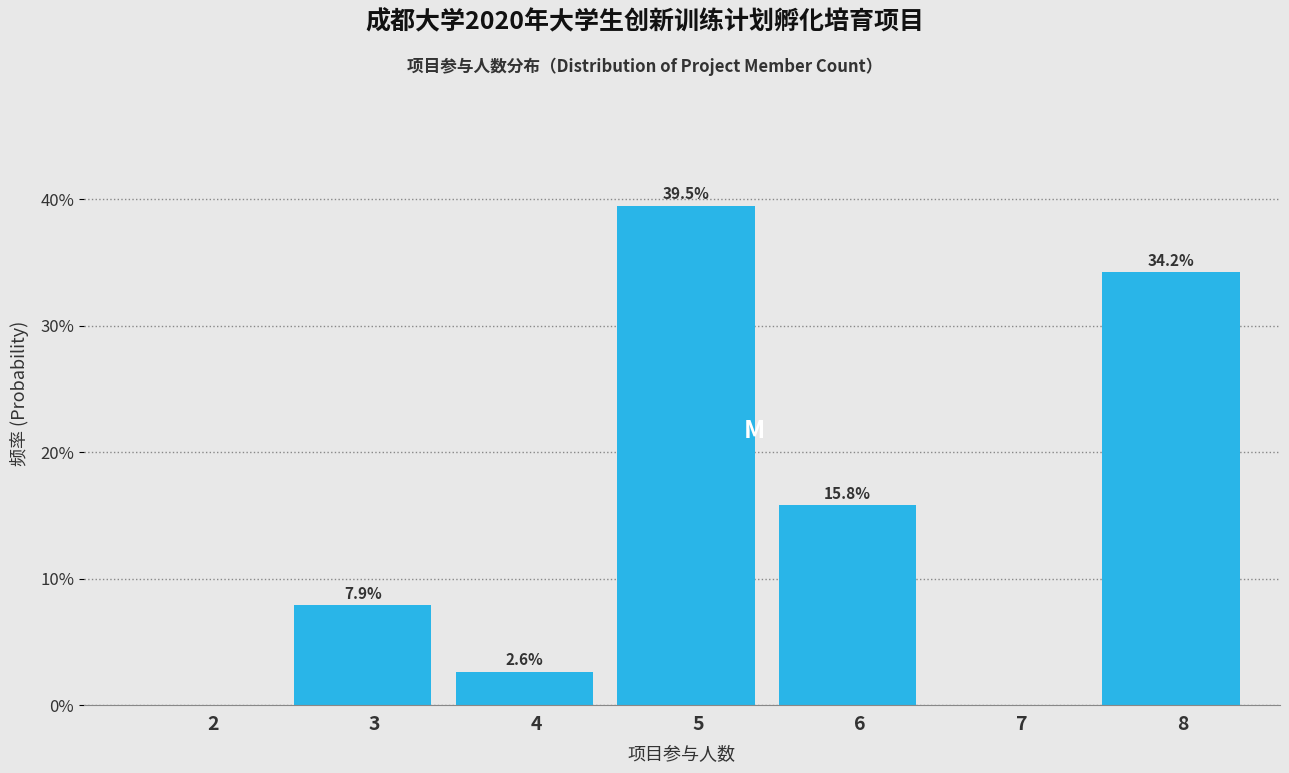

Reading right to left, transcribe all the data shown in this chart.

8=34.2	7=0.0	6=15.8	5=39.5	4=2.6	3=7.9	2=0.0